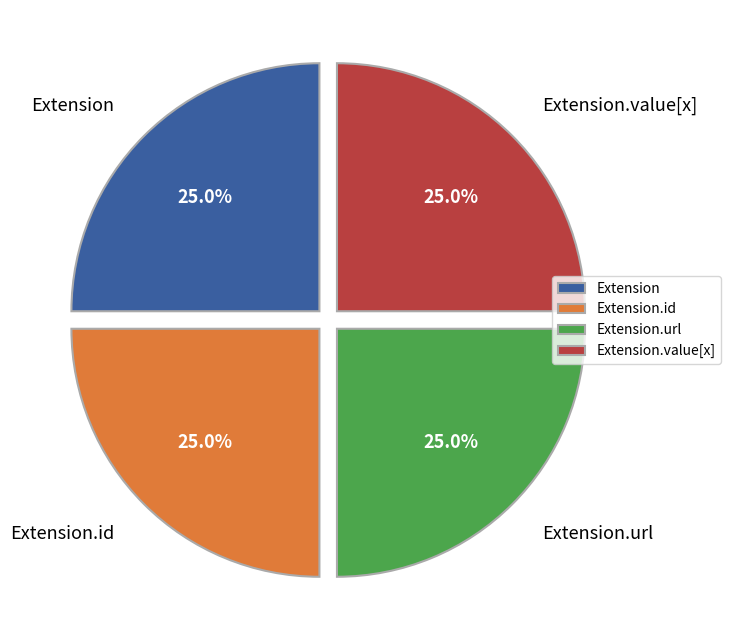

What is the total percentage of Extension.id and Extension?

50.0%